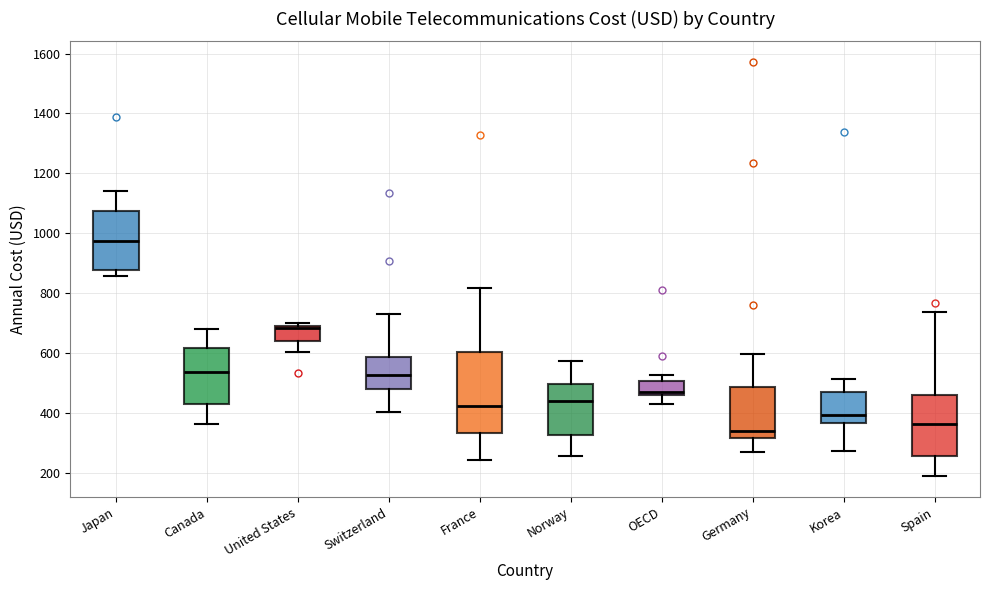

Reading left to right, read every box against the y-axis: the position of its median line, the range the box covers, and the ends of its whiskers. The values are not printed on the chart, so give them approximately, as read against the axis.

Japan: median 980, box 880 to 1080, whiskers 860 to 1140
Canada: median 540, box 440 to 620, whiskers 360 to 680
United States: median 680 (just below the box's upper edge), box 640 to 680, whiskers 600 to 700
Switzerland: median 520, box 480 to 580, whiskers 400 to 720
France: median 420, box 340 to 600, whiskers 240 to 820
Norway: median 440, box 320 to 500, whiskers 260 to 580
OECD: median 460 (just above the box's lower edge), box 460 to 500, whiskers 420 to 520
Germany: median 340, box 320 to 480, whiskers 260 to 600
Korea: median 400, box 360 to 460, whiskers 280 to 520
Spain: median 360, box 260 to 460, whiskers 180 to 740